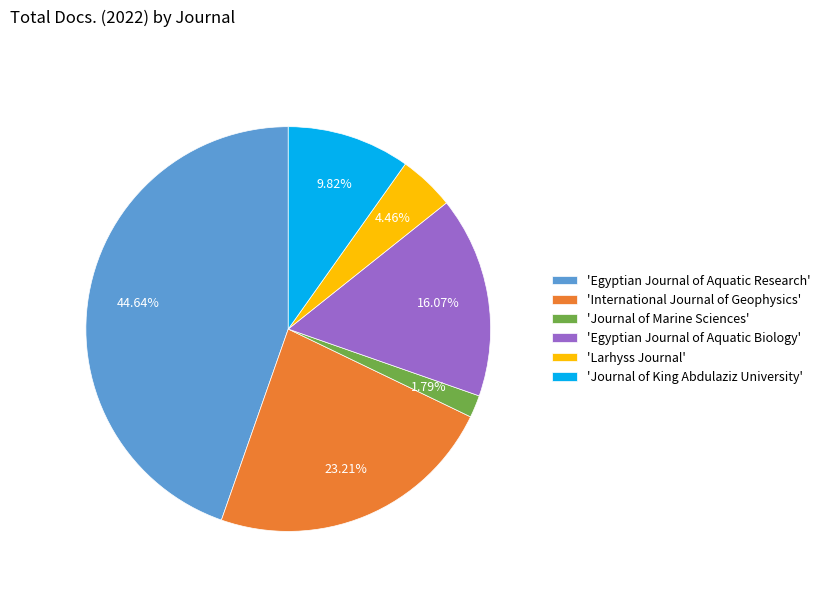

Is 'Journal of King Abdulaziz University' the majority of the pie?

No